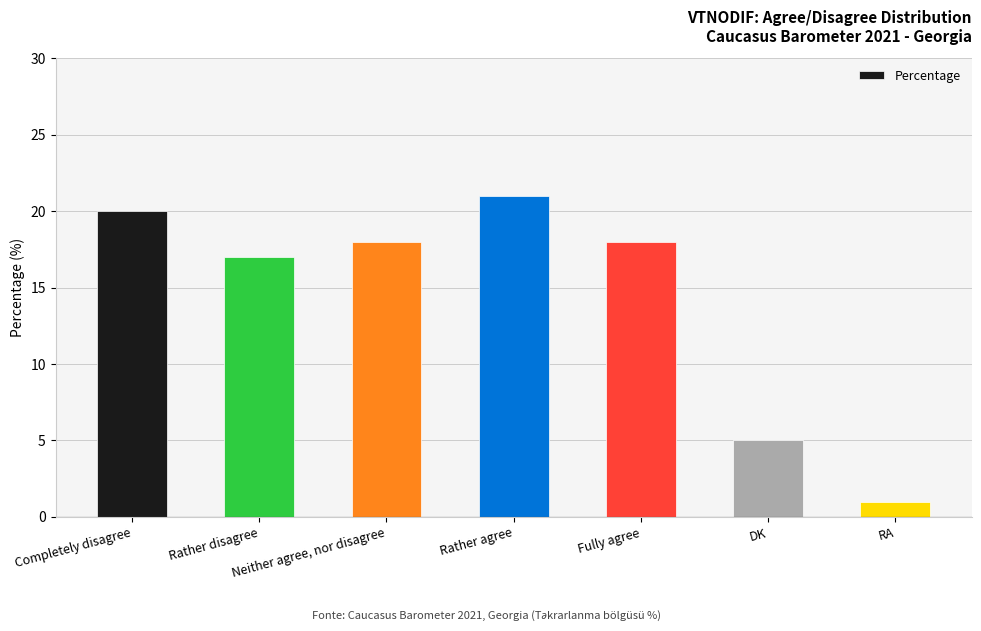

The value at Completely disagree is 34. True or false?

False